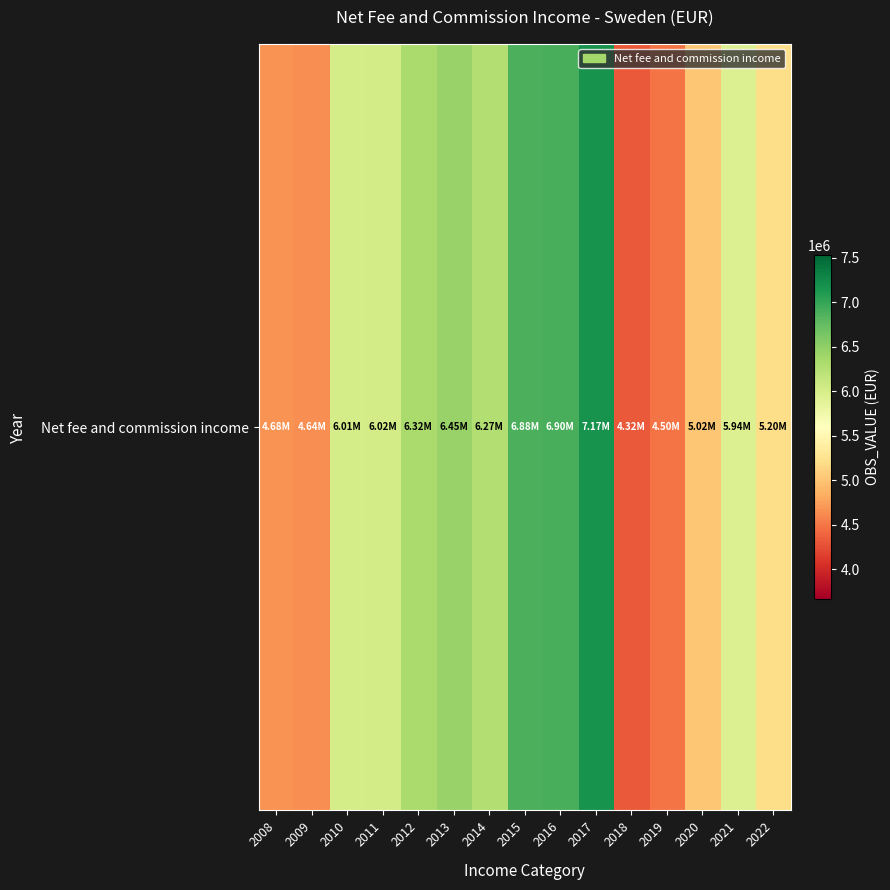

Rank the categories by value from lowest to highest.

2018, 2019, 2009, 2008, 2020, 2022, 2021, 2010, 2011, 2014, 2012, 2013, 2015, 2016, 2017